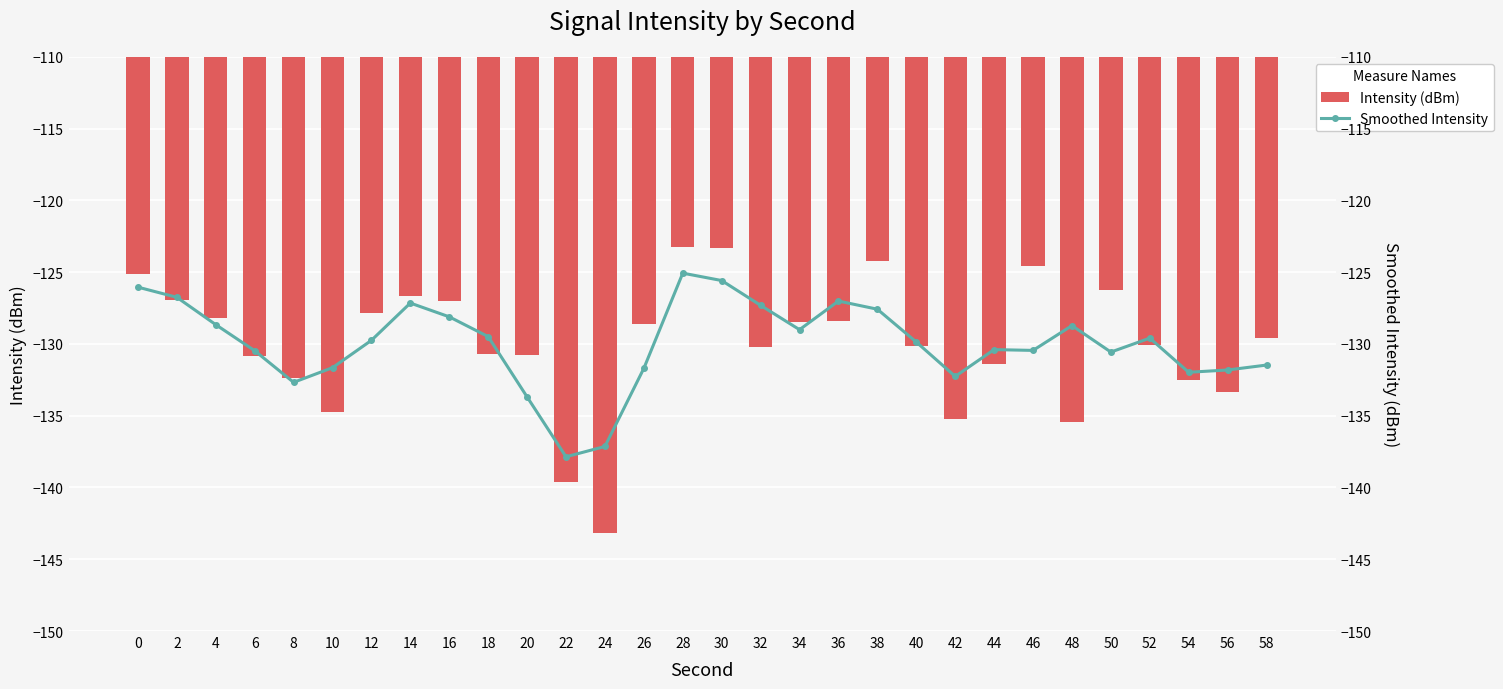

Between 32 and 56, which is larger?

32